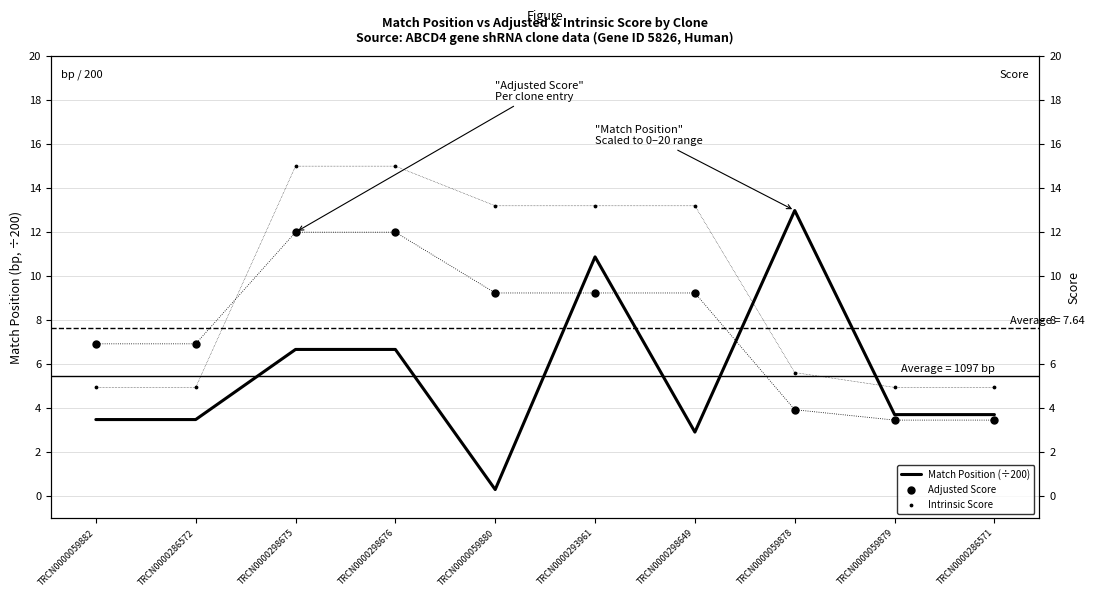

Which series reaches the maximum Y coordinate?

Intrinsic Score